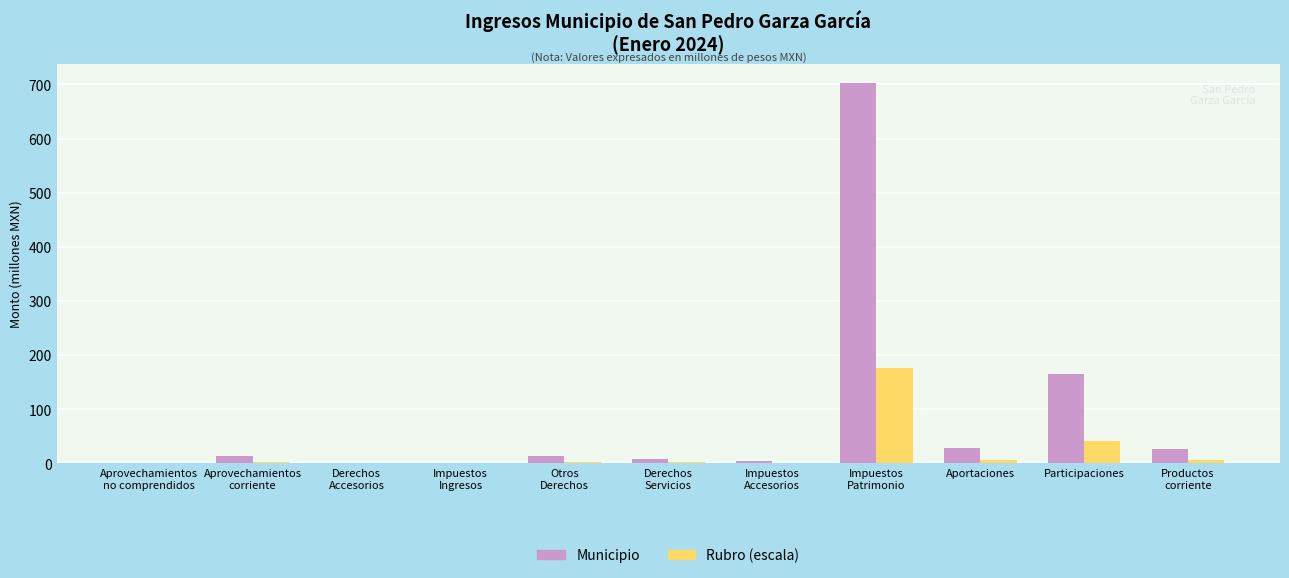

What is the sum of all Municipio values?

964.5